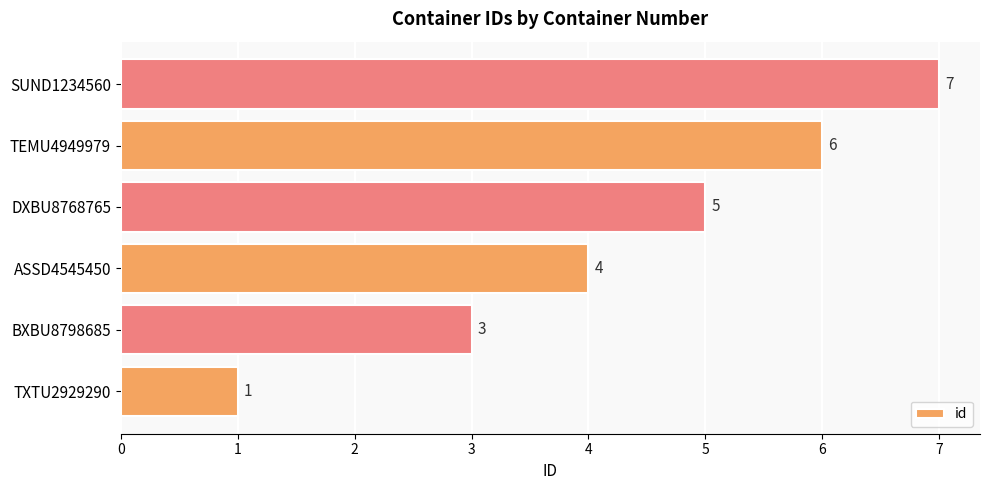

How many bars are there in total?

6